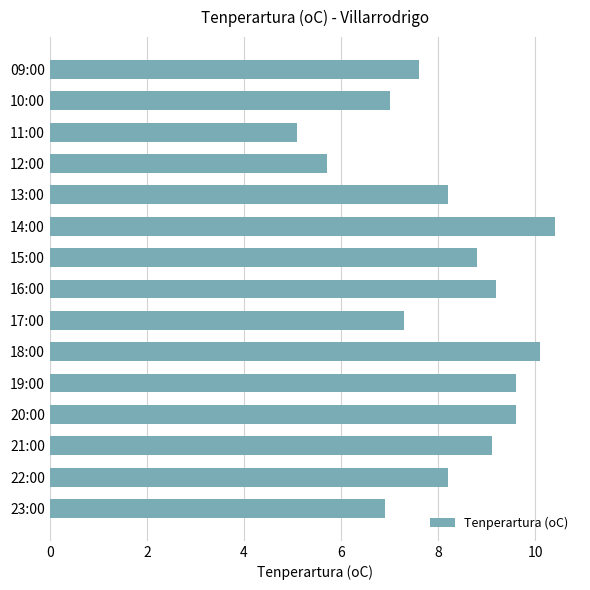

True or false: the data shows 9.1 at 21:00.

True